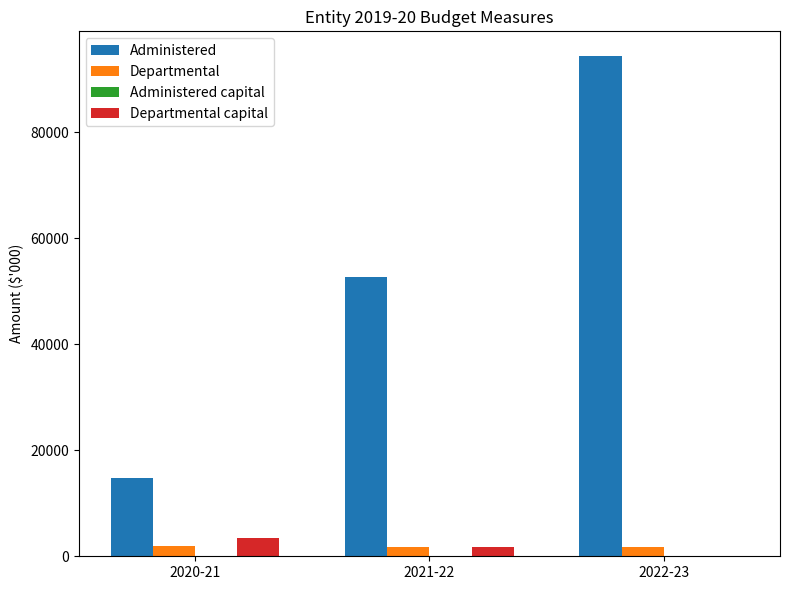

At which category is the sum across all series the highest?

2022-23